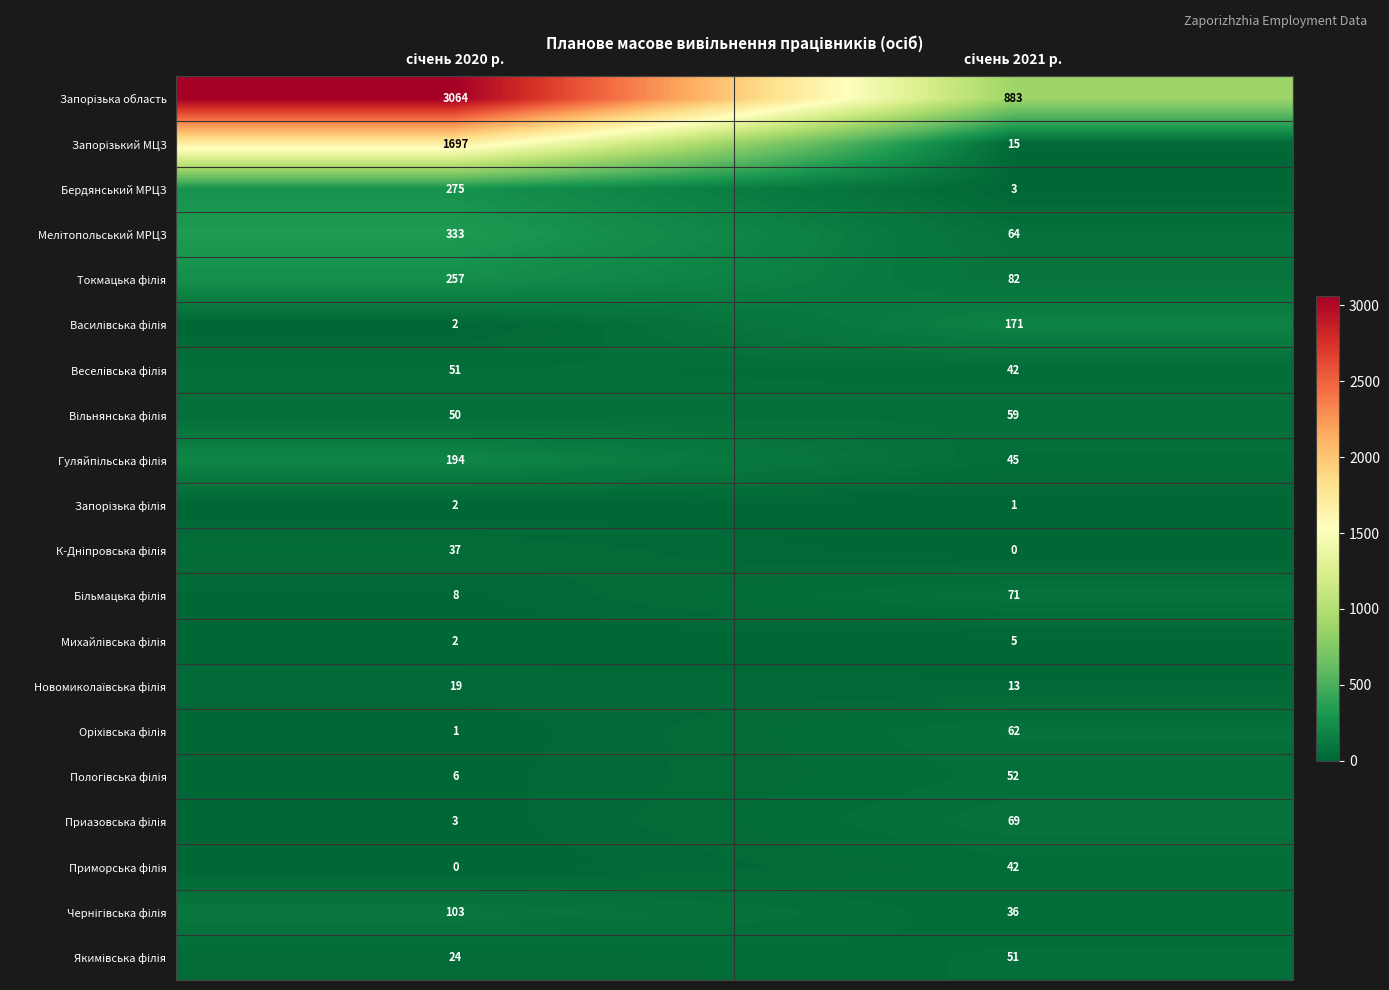

What is the difference between the maximum and minimum values in the Бердянський МРЦЗ series?

272